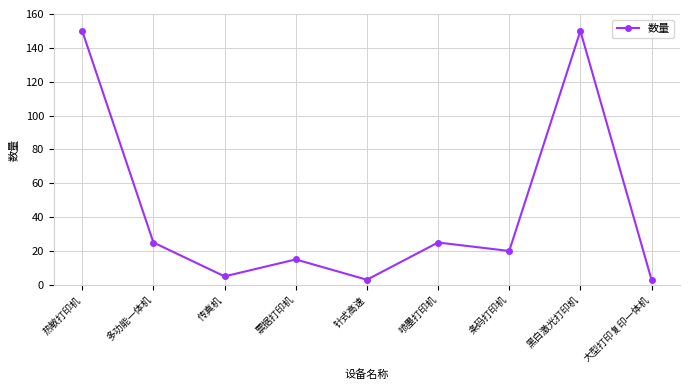

What is the greatest value displayed?

150